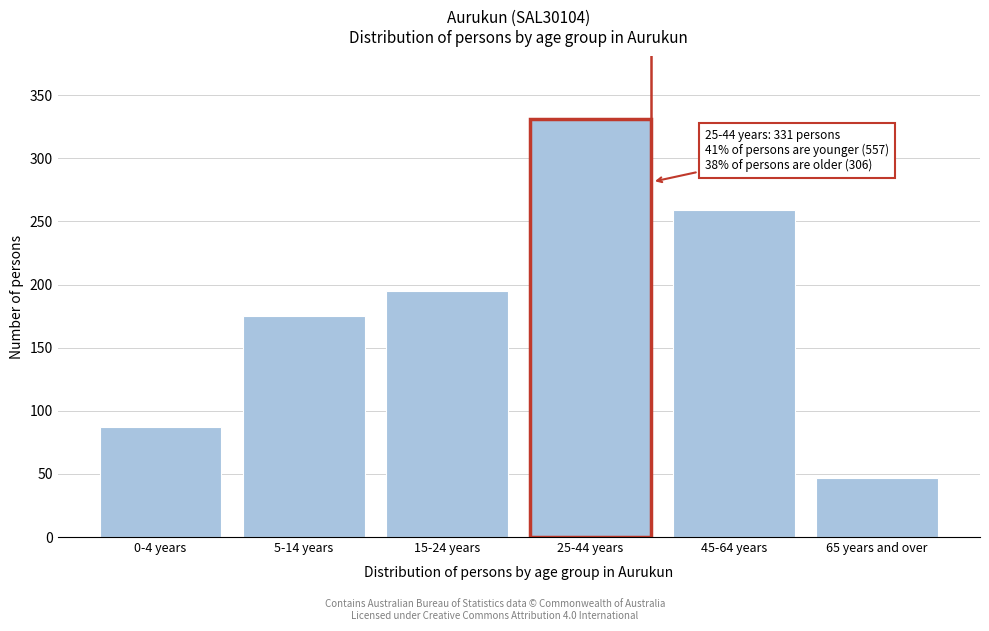

Reading left to right, what are all the values shown in this chart?

87	175	195	331	259	47